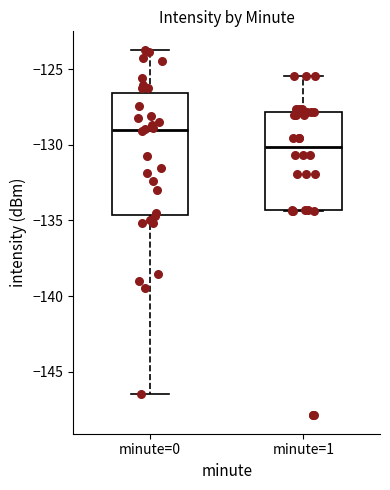

Where does the upper whisker of the box for minute=1 end on the y-axis? The values are not printed on the chart, so give them approximately, as read against the axis.

-125.5